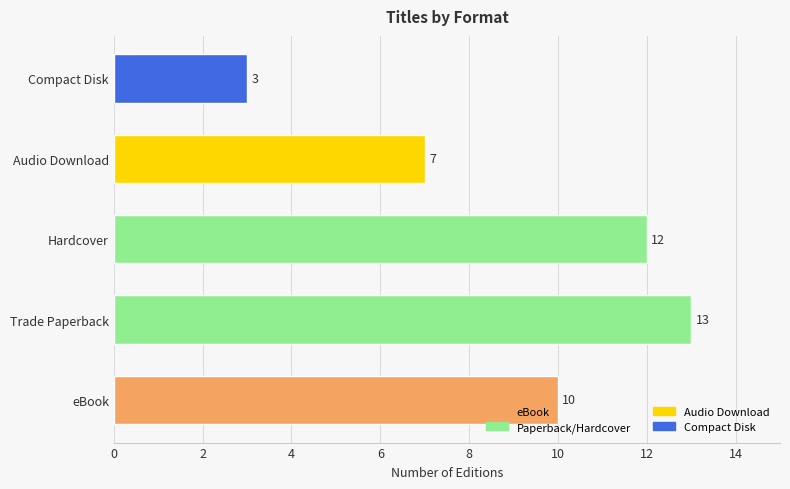

How many bars are there in total?

5